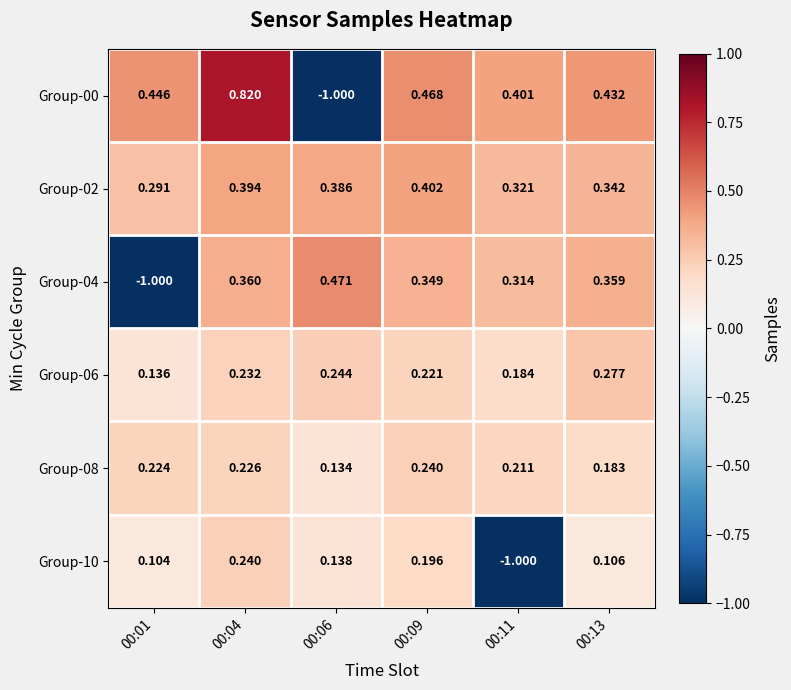

Is the value of Group-02 at 00:06 greater than the value of Group-10 at 00:13?

Yes